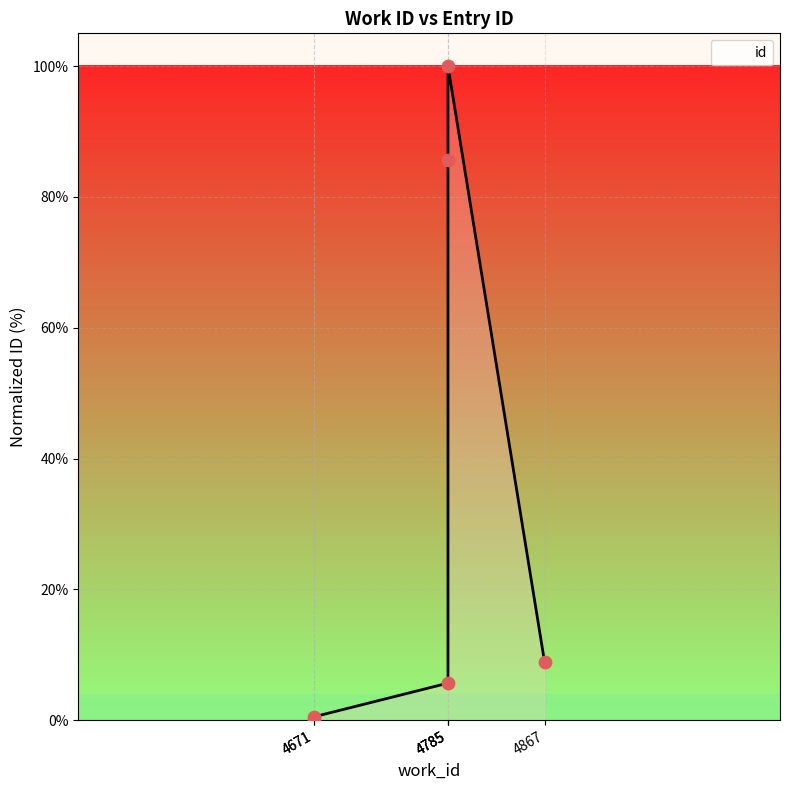

What is the change in value from 4785 to 4785?

+94.3